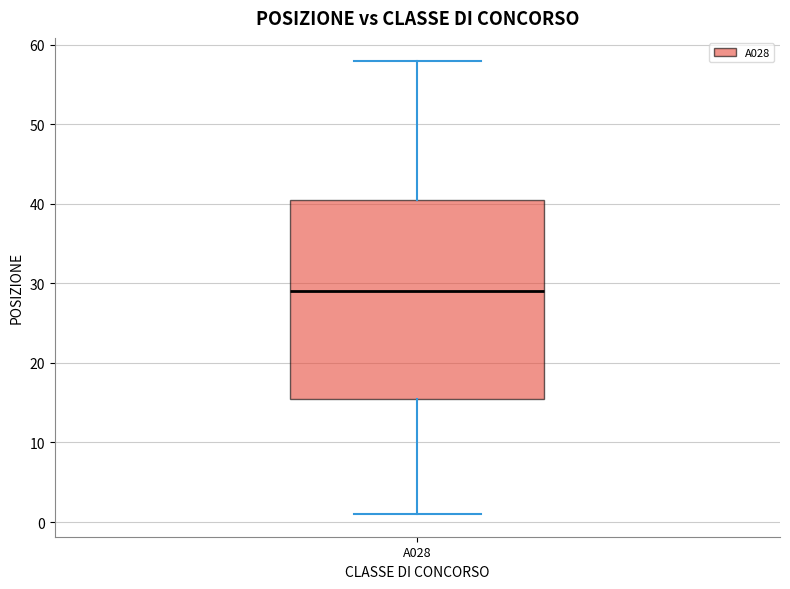

Where does the lower whisker of the box for A028 end on the y-axis? The values are not printed on the chart, so give them approximately, as read against the axis.

1